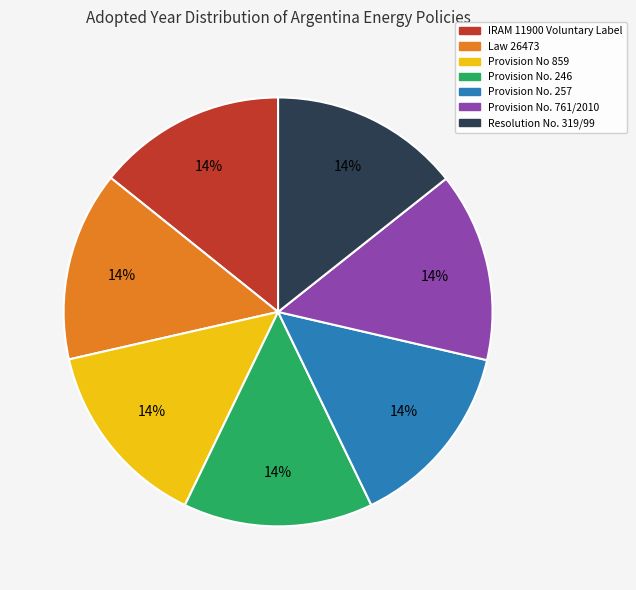

Is the sum of Provision No. 257 and Provision No 859 greater than half?

No